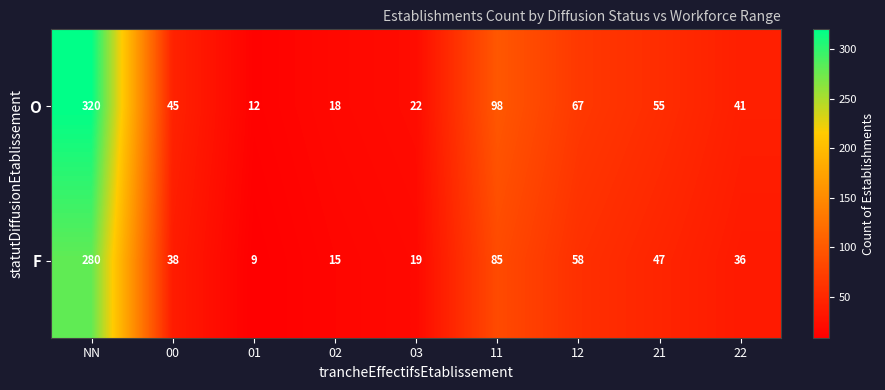

What is the sum of the O values at 22 and 02?

59